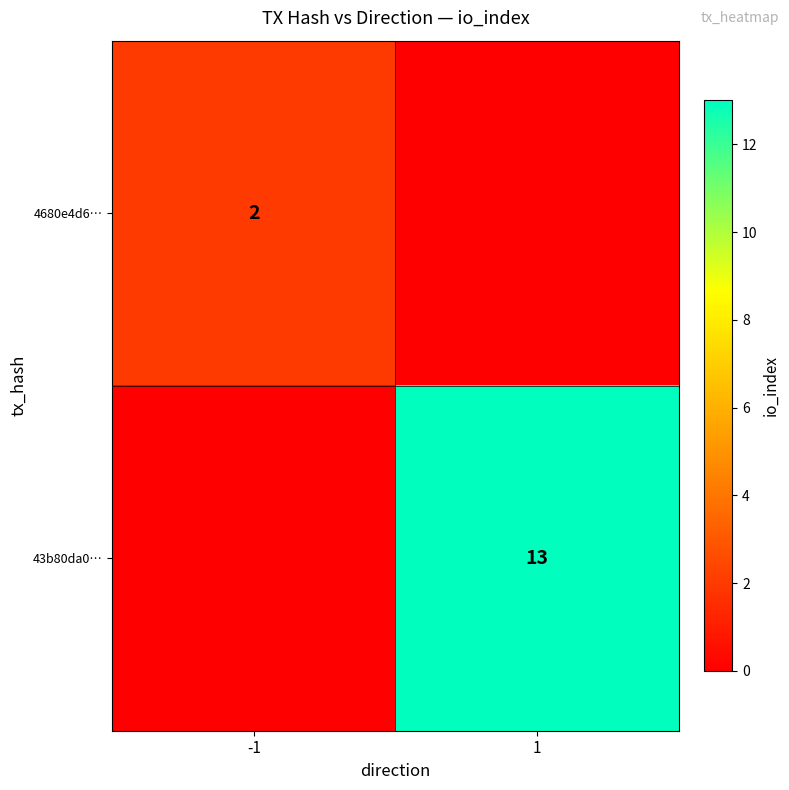

The 4680e4d6… series shows 3 at -1. True or false?

False